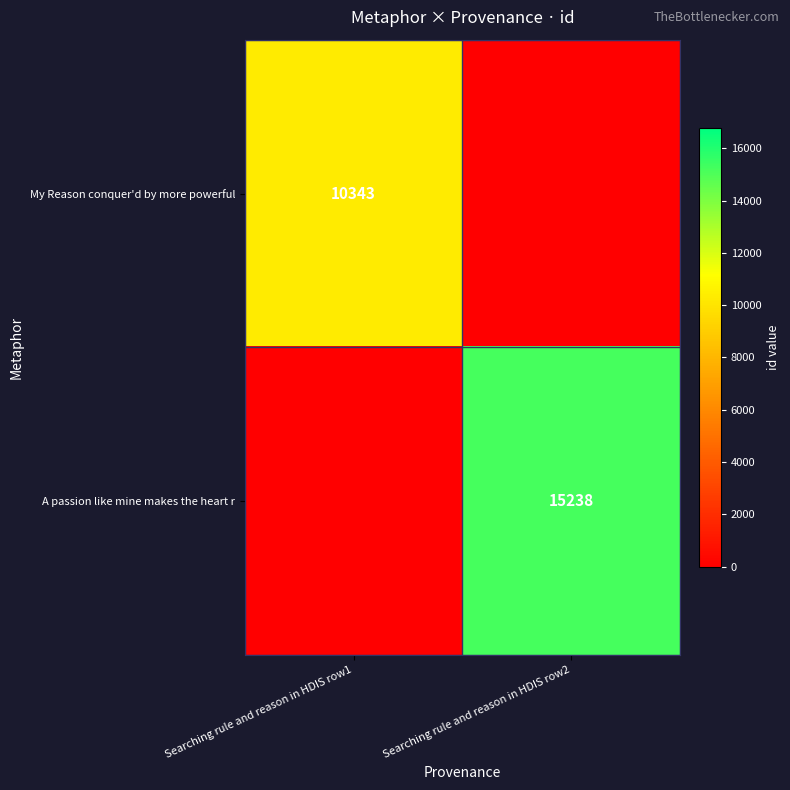

True or false: A passion like mine makes the heart r has a value of 15238 at Searching rule and reason in HDIS row2.

True